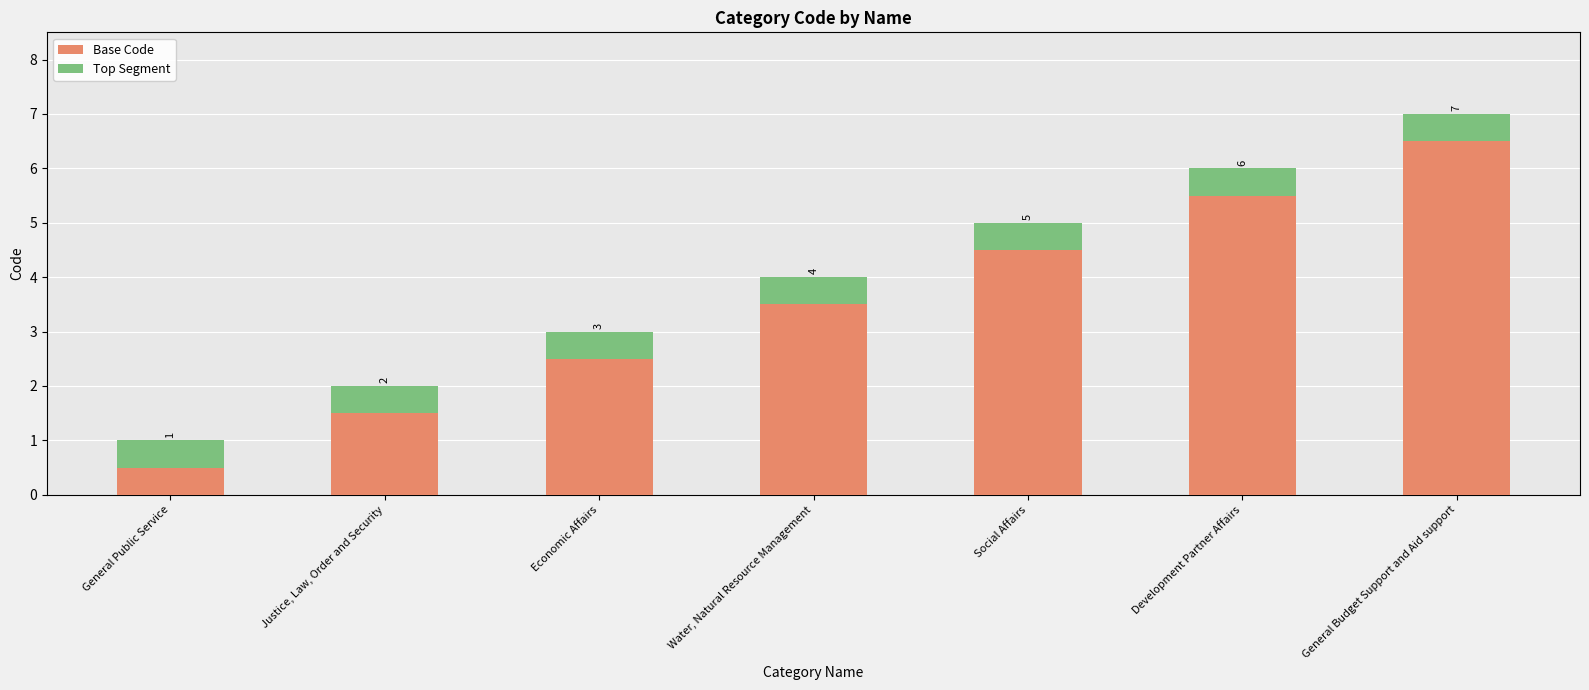

Does the chart contain any negative values?

No